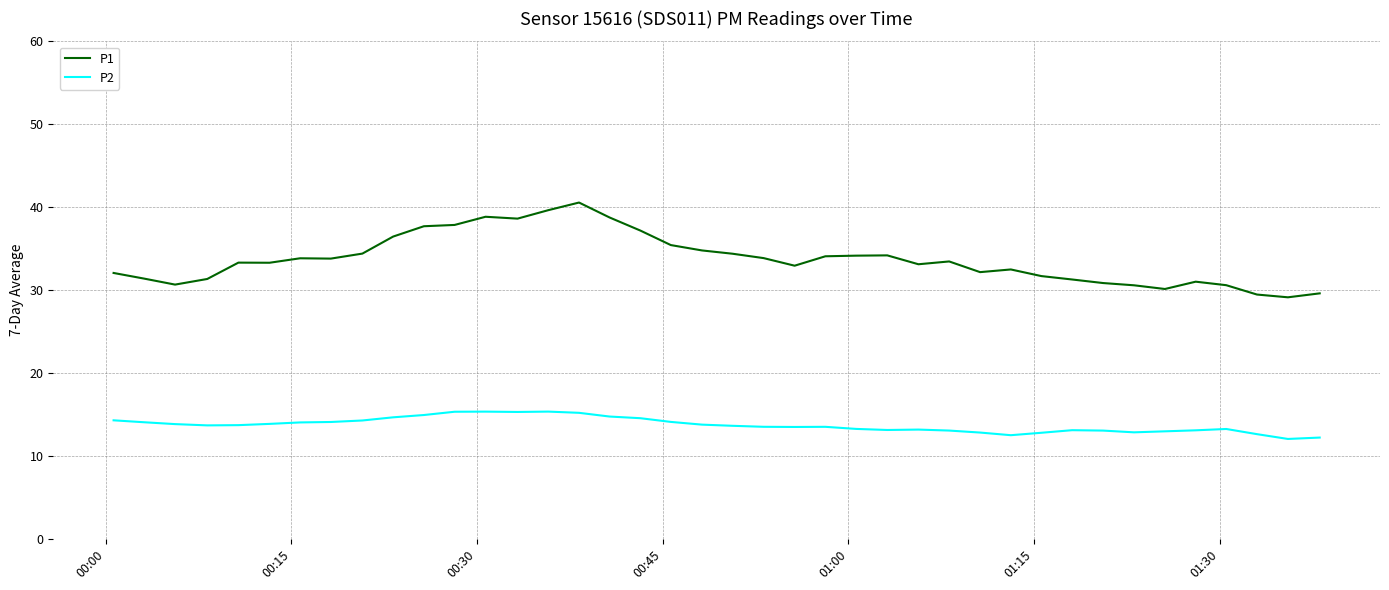

True or false: P1 and P2 intersect in this chart.

False